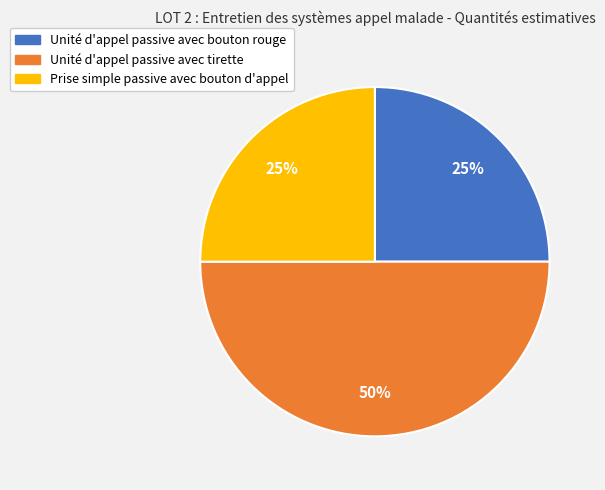

To the nearest percent, what percentage of the pie is Unité d'appel passive avec tirette?

50%